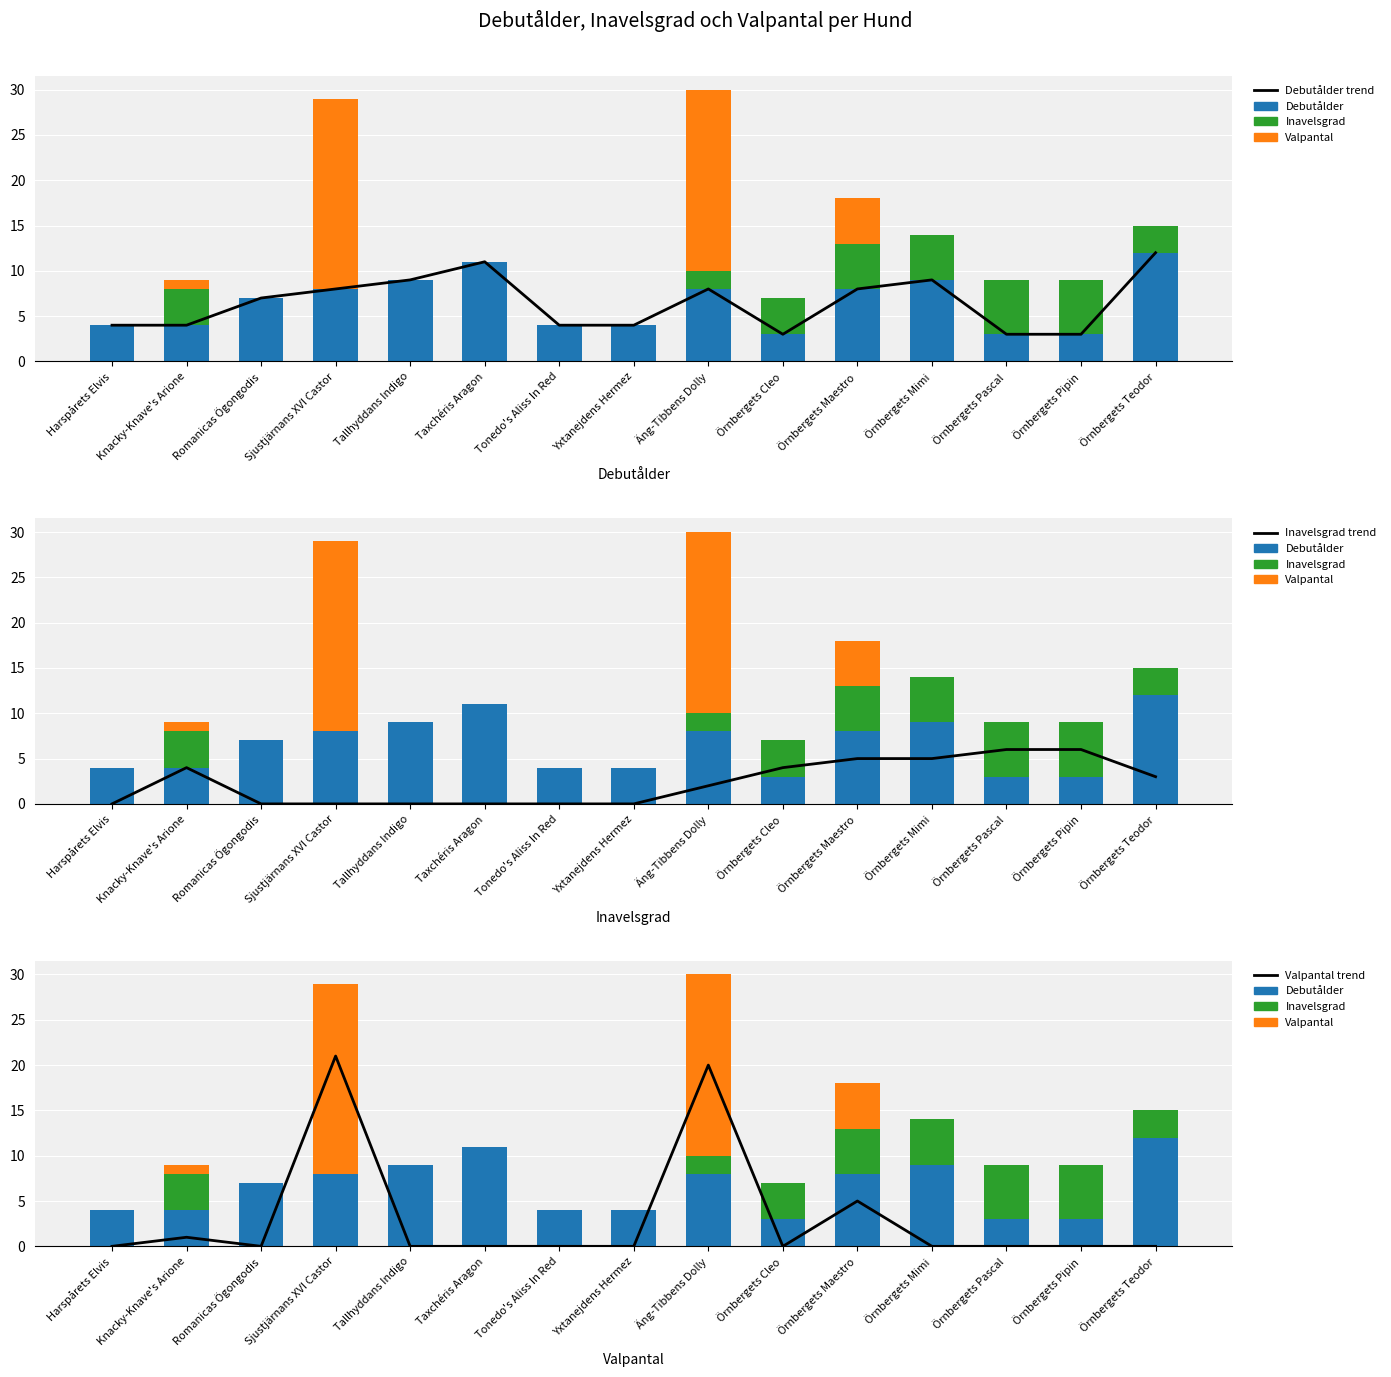

What is the difference between the maximum and minimum values in the Inavelsgrad trend series?

6